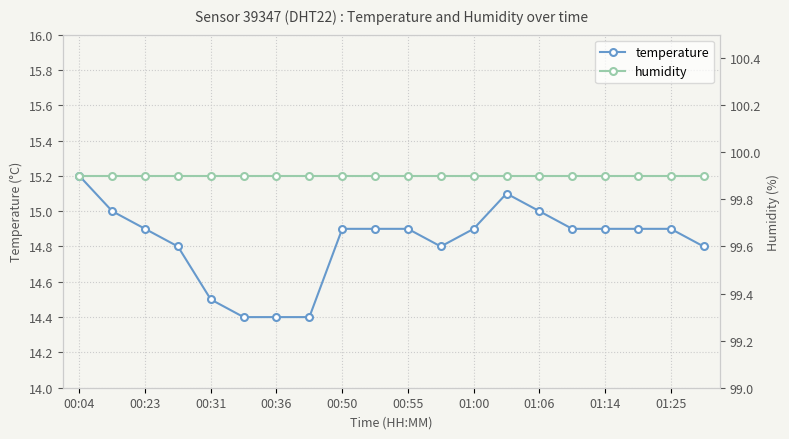

True or false: humidity and temperature cross at least once.

False